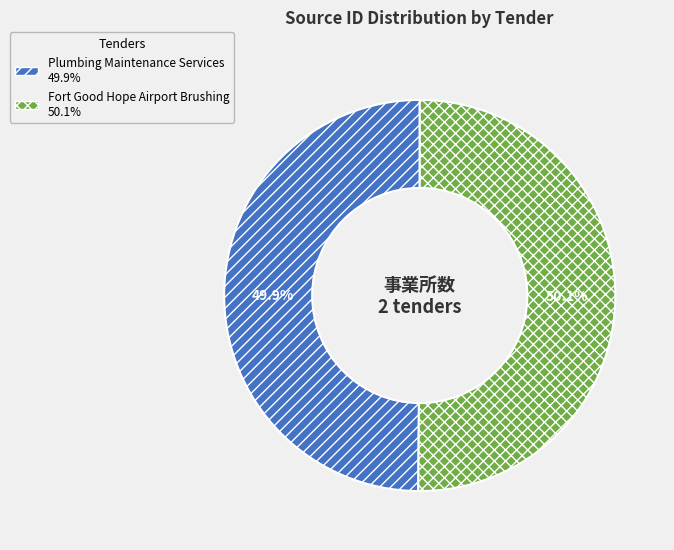

How many segments does this pie chart have?

2